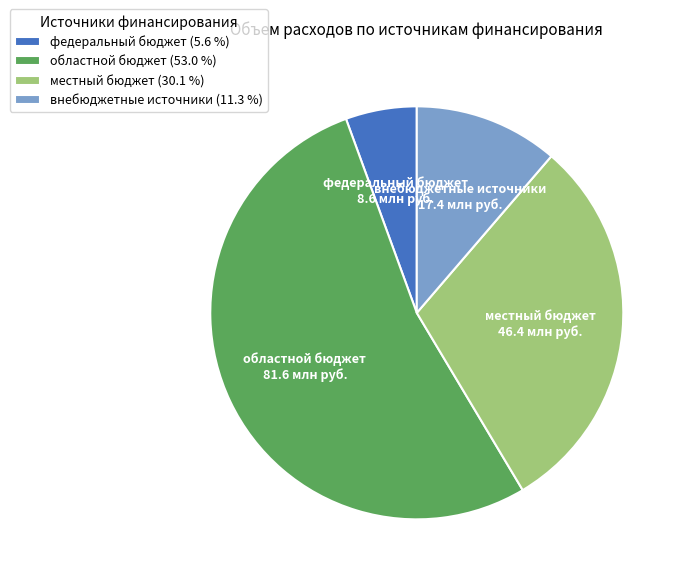

What is the majority slice?

областной бюджет